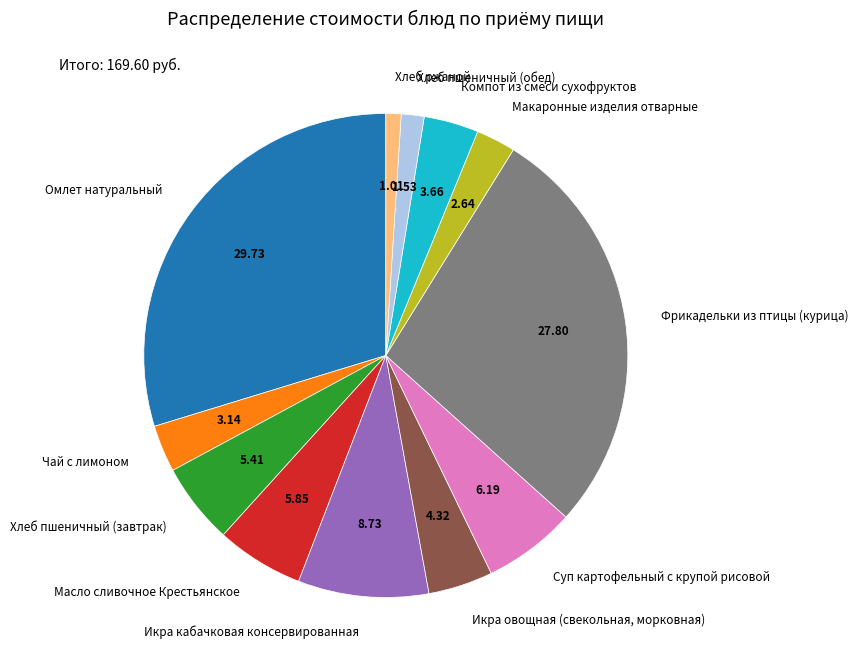

Does any single category account for the majority?

No